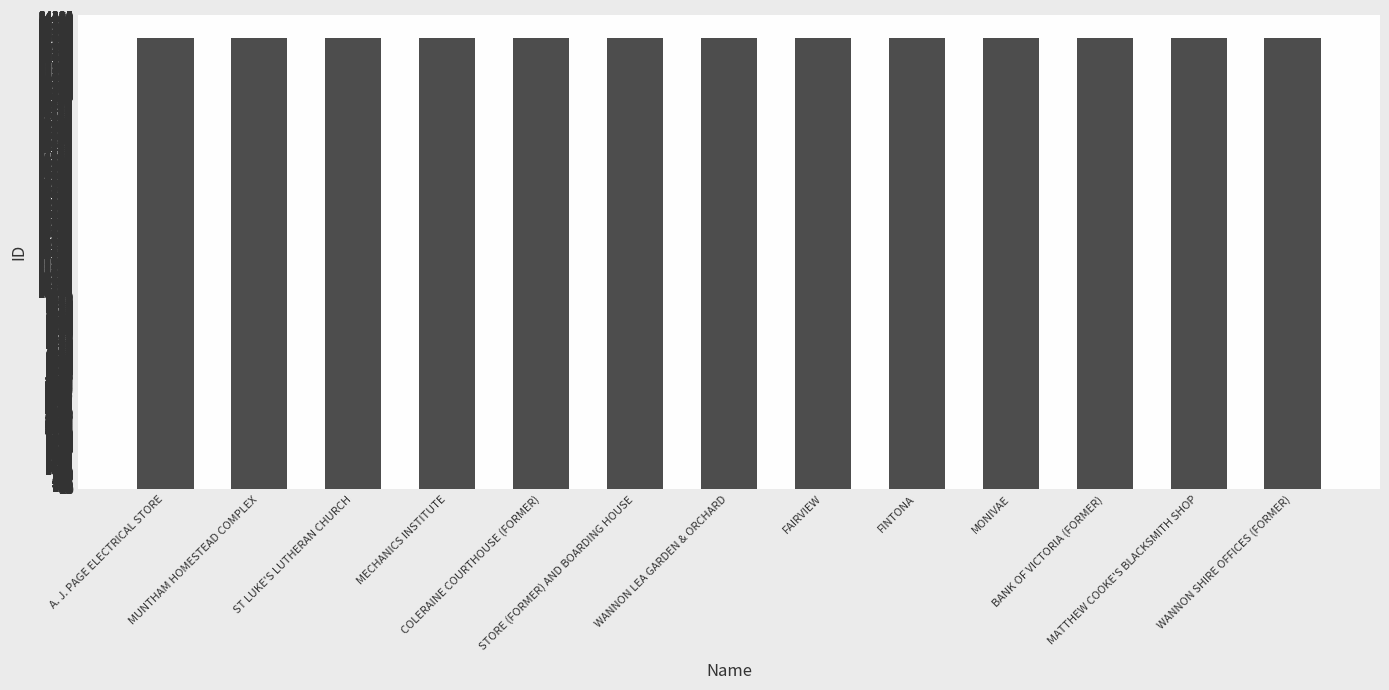

What is the change in value from MUNTHAM HOMESTEAD COMPLEX to FINTONA?

+17